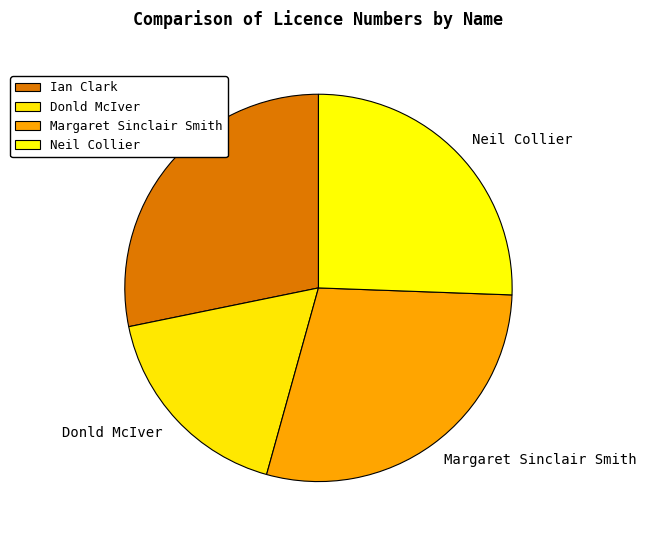

Approximately how many times larger is the value at Ian Clark compared to Neil Collier?

1.1